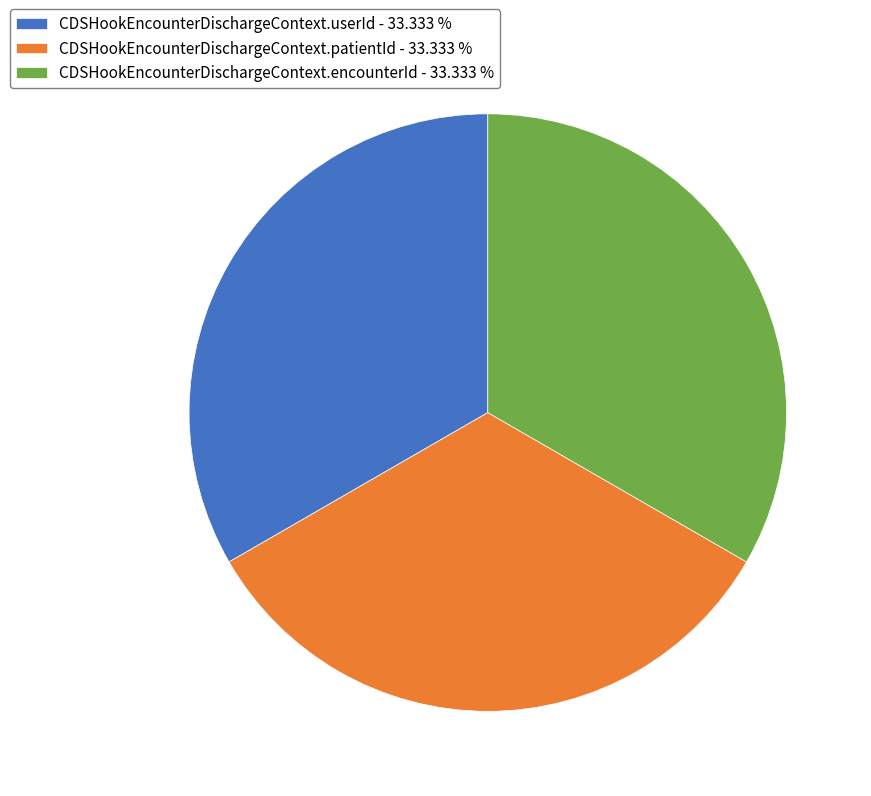

What is the ratio of the value at CDSHookEncounterDischargeContext.patientId - 33.333 % to the value at CDSHookEncounterDischargeContext.userId - 33.333 %?

1.0